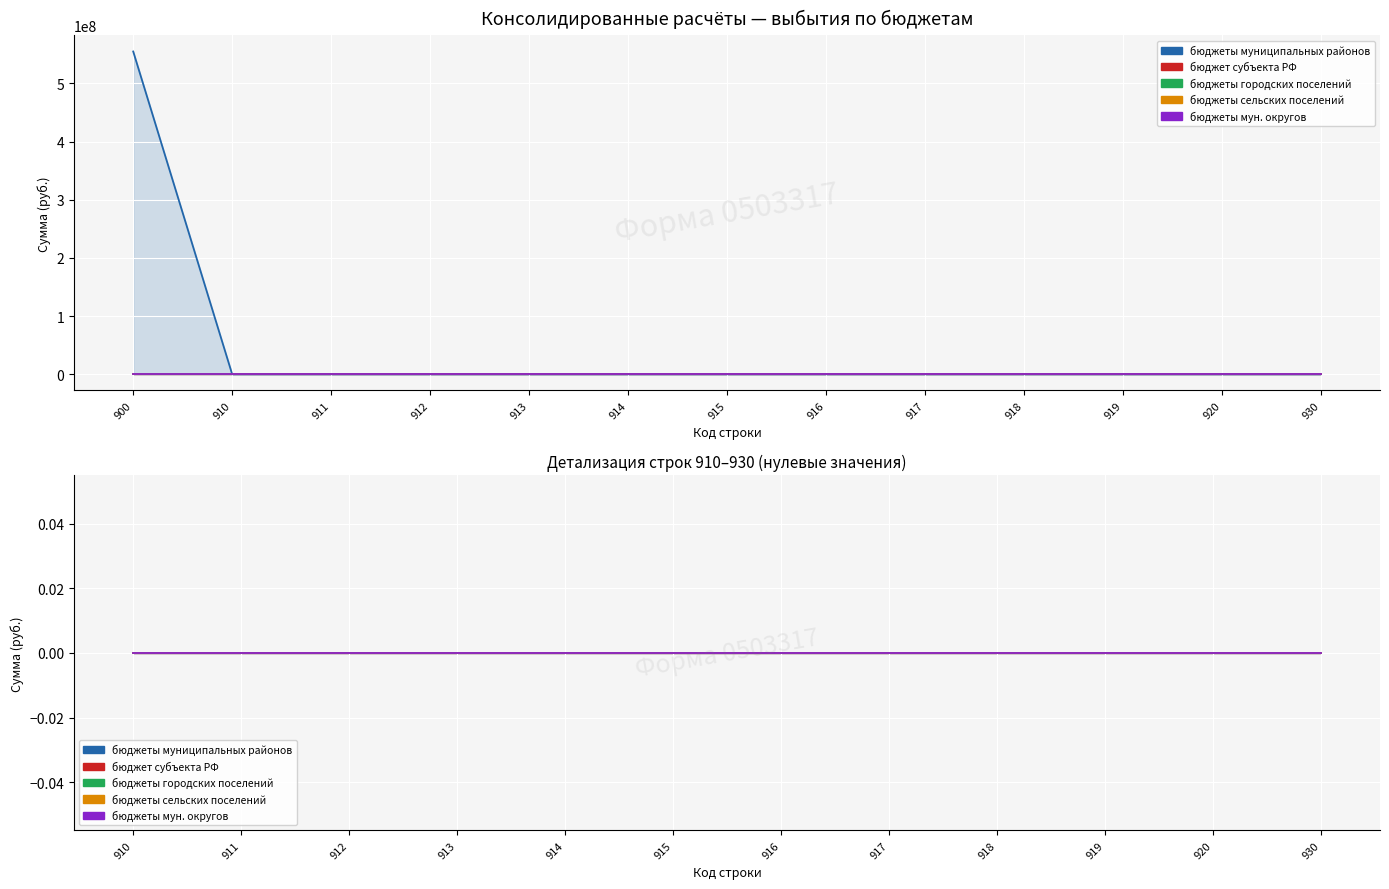

Which has a higher value, 917 or 914?

917